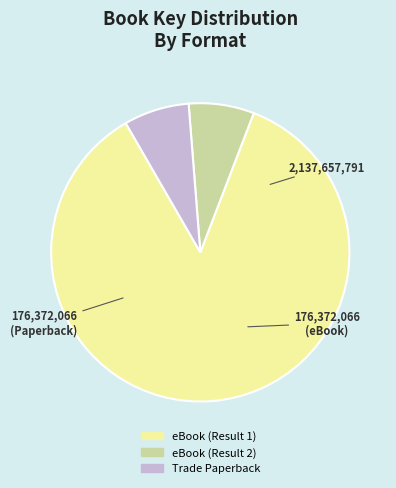

How many segments does this pie chart have?

3